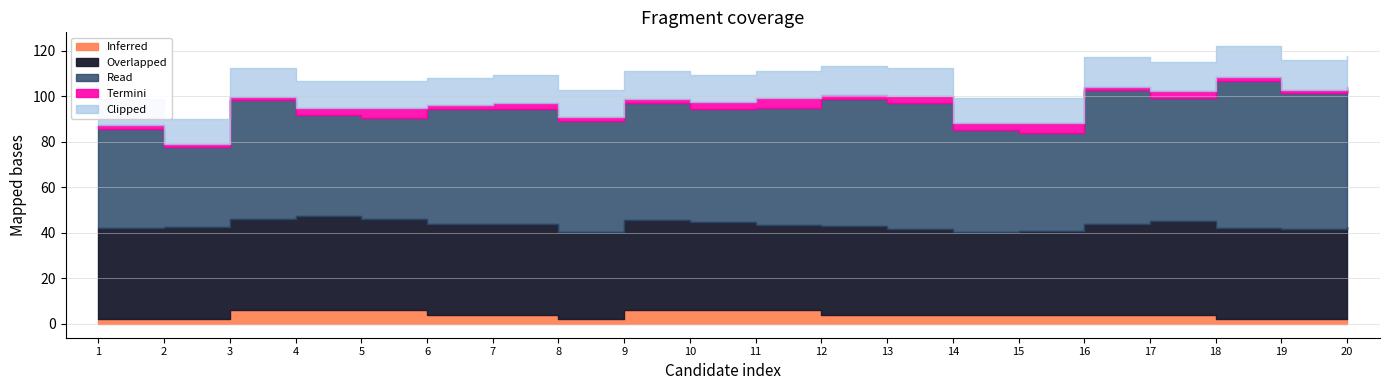

Rank the categories by Clipped value from highest to lowest.

18, 20, 19, 16, 17, 12, 3, 13, 9, 6, 7, 10, 4, 11, 8, 5, 1, 14, 15, 2